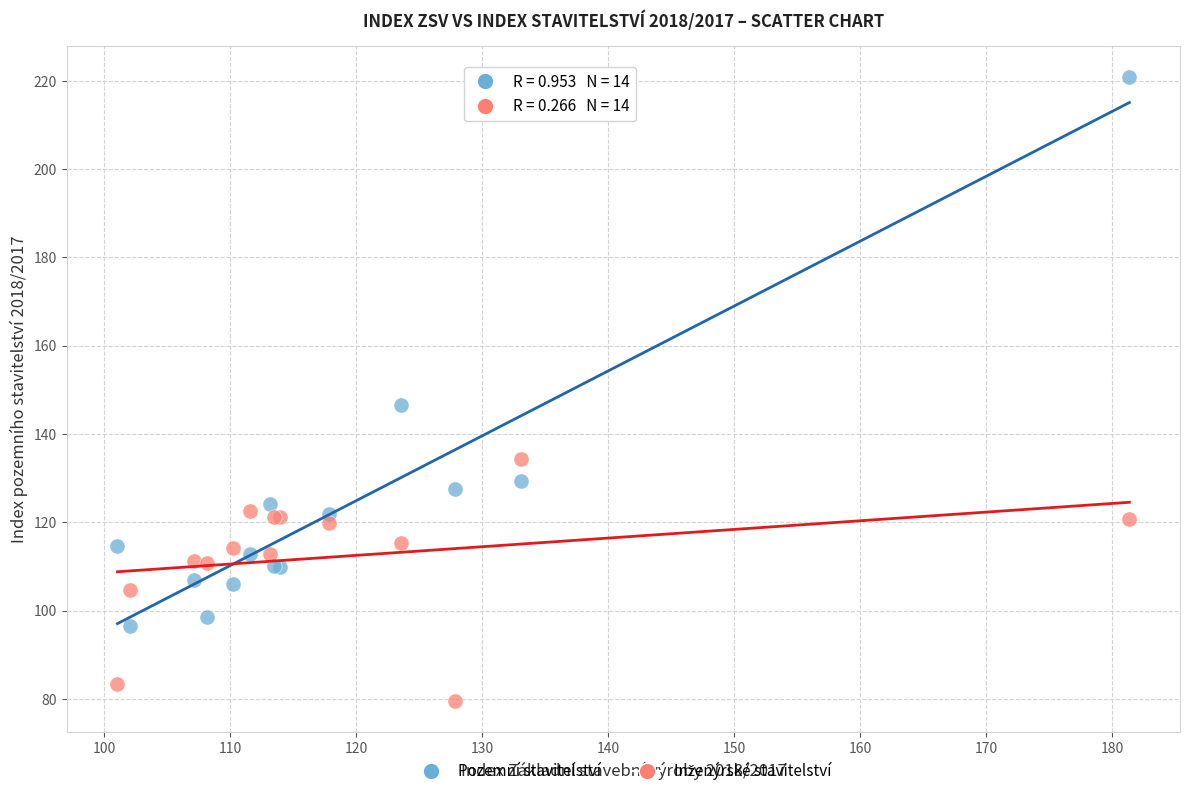

Across all series, what Y value is closest to 150?

146.7